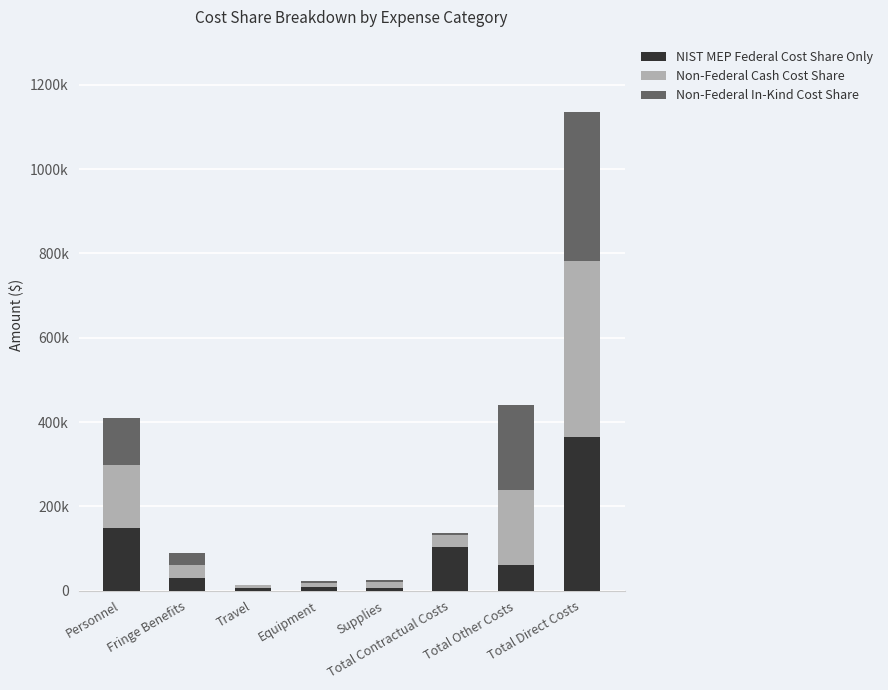

What is the difference between the Non-Federal In-Kind Cost Share values at Supplies and Equipment?

1000